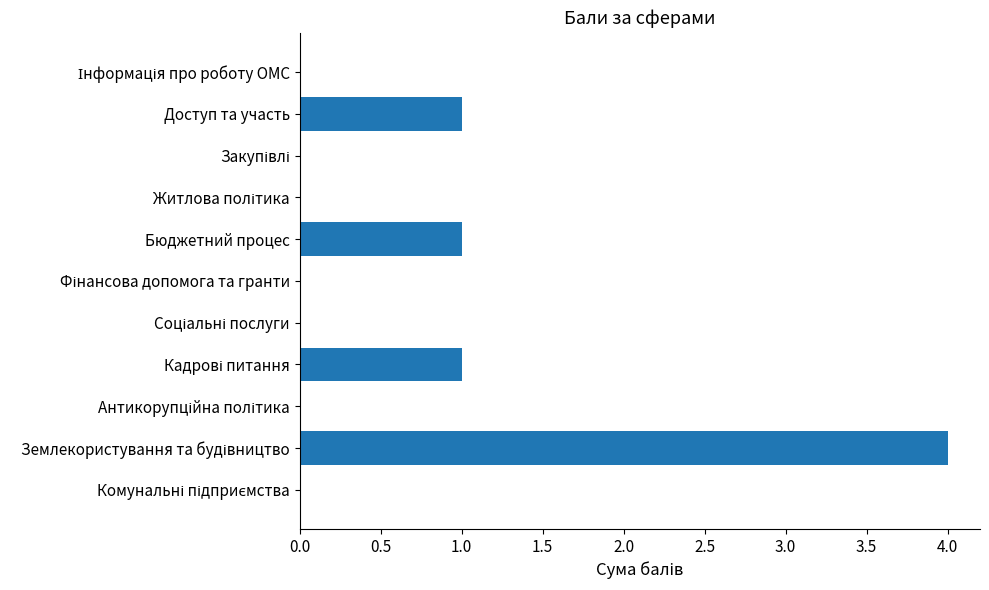

True or false: the data shows 2 at Доступ та участь.

False